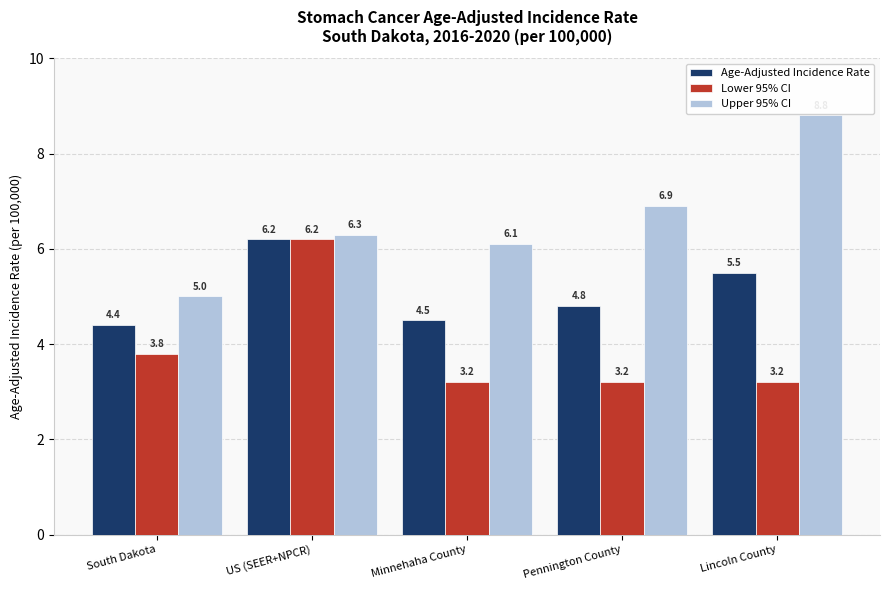

What is the lowest value of the Age-Adjusted Incidence Rate series?

4.4